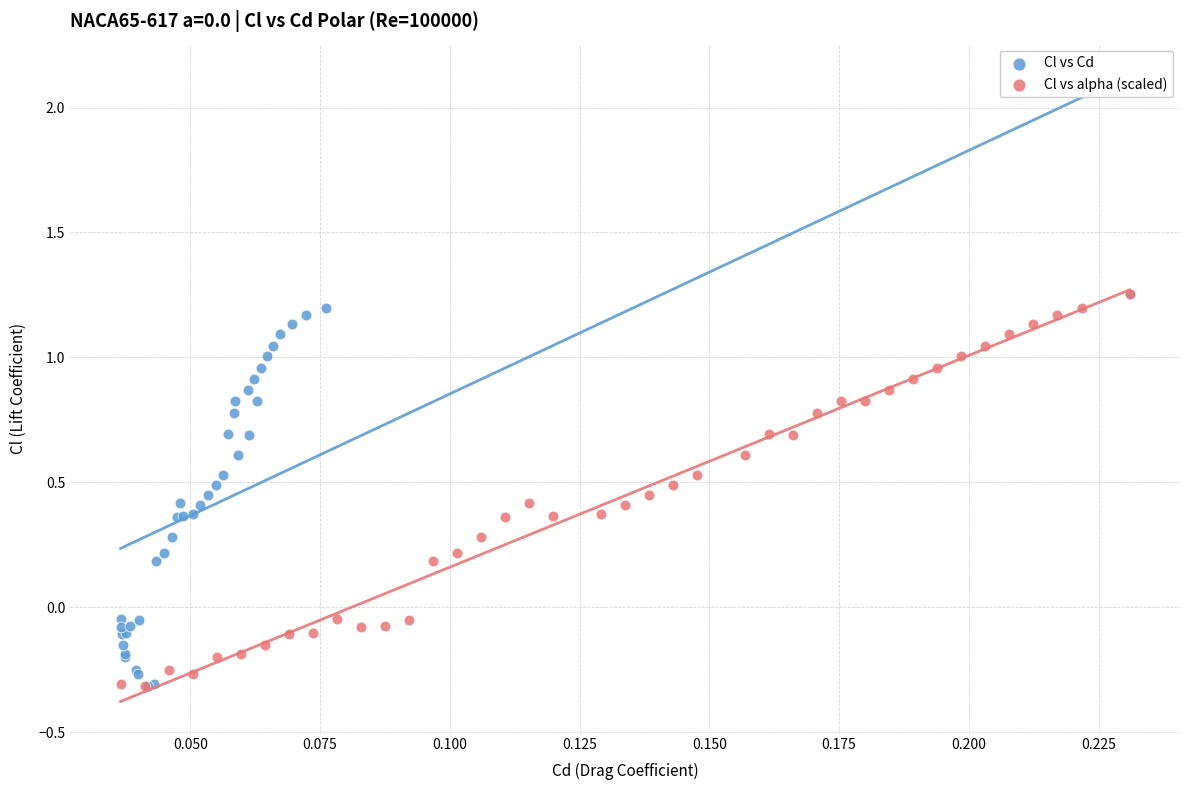

What are all the series names shown in the legend?

Cl vs Cd, Cl vs alpha (scaled)